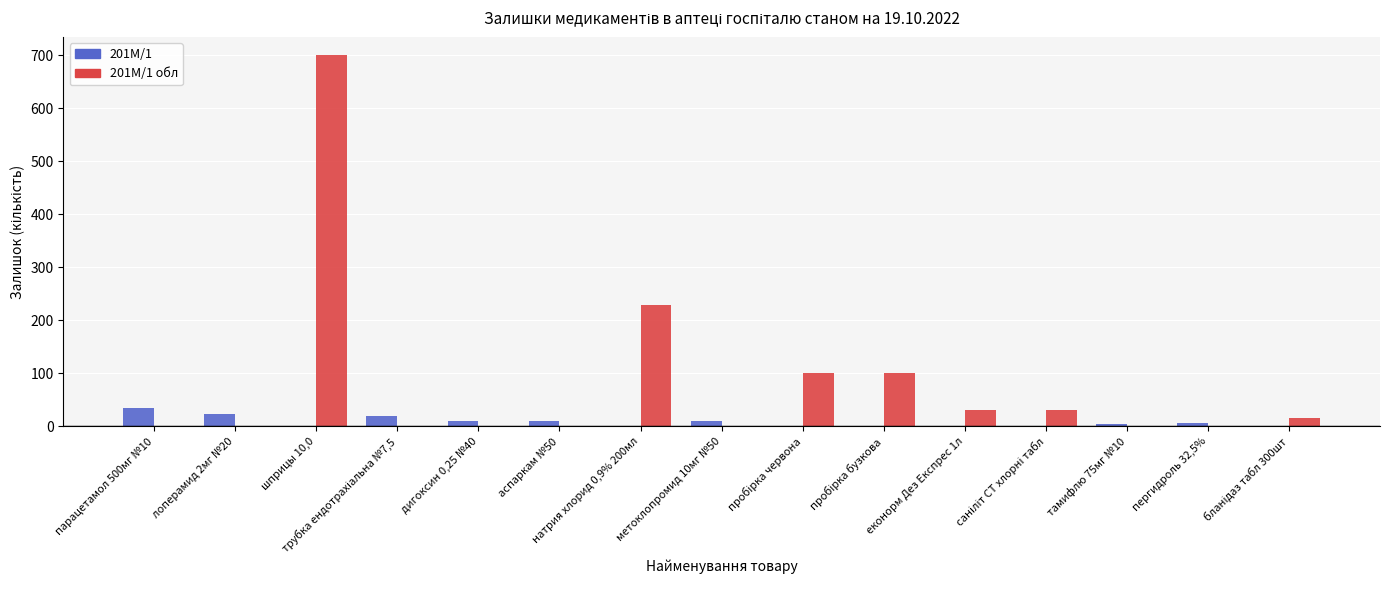

Is it true that 201М/1 обл equals 229 at натрия хлорид 0,9% 200мл?

True